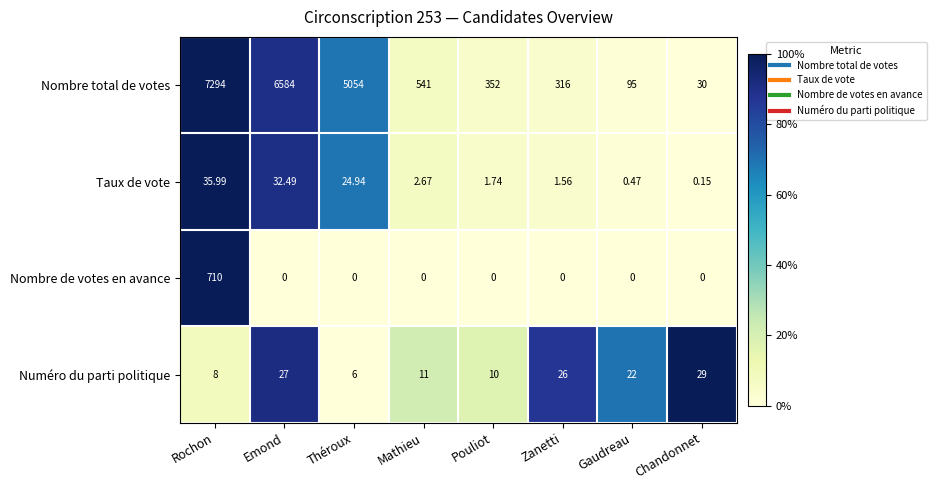

At which category is the sum across all series the highest?

Rochon